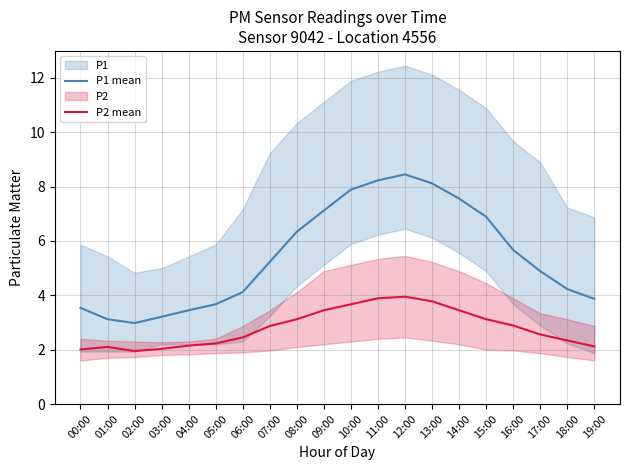

True or false: P2 mean has a value of 1.1 at 16:00.

False